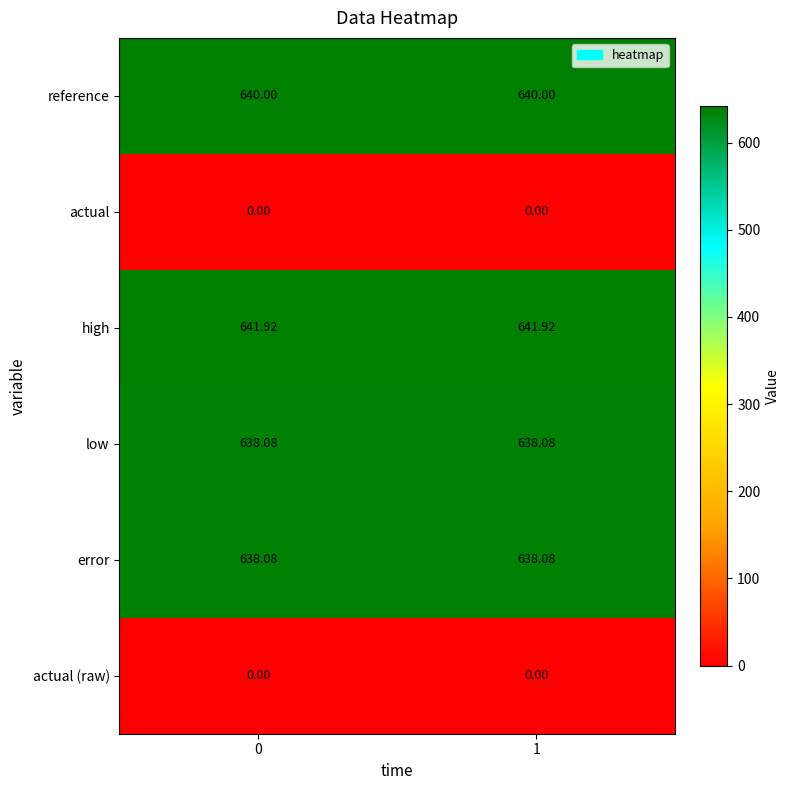

What is the spread (max minus min) of values at 1?

641.9